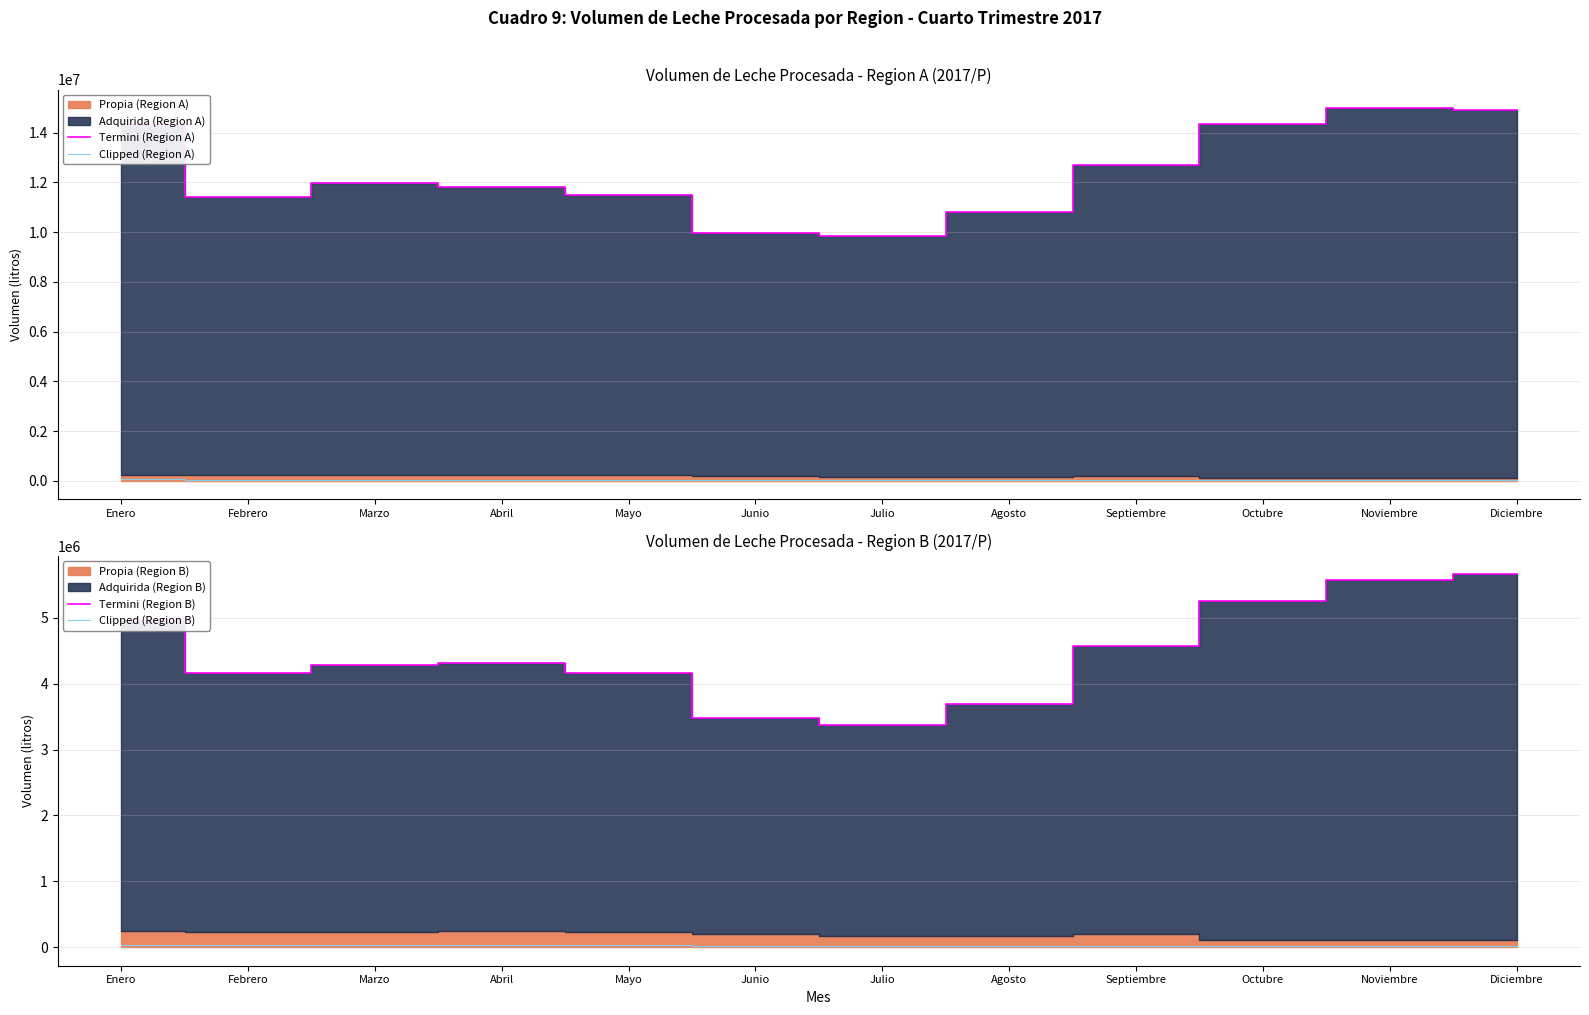

Is it true that Termini (Region A) equals 4081916.8 at Julio?

False